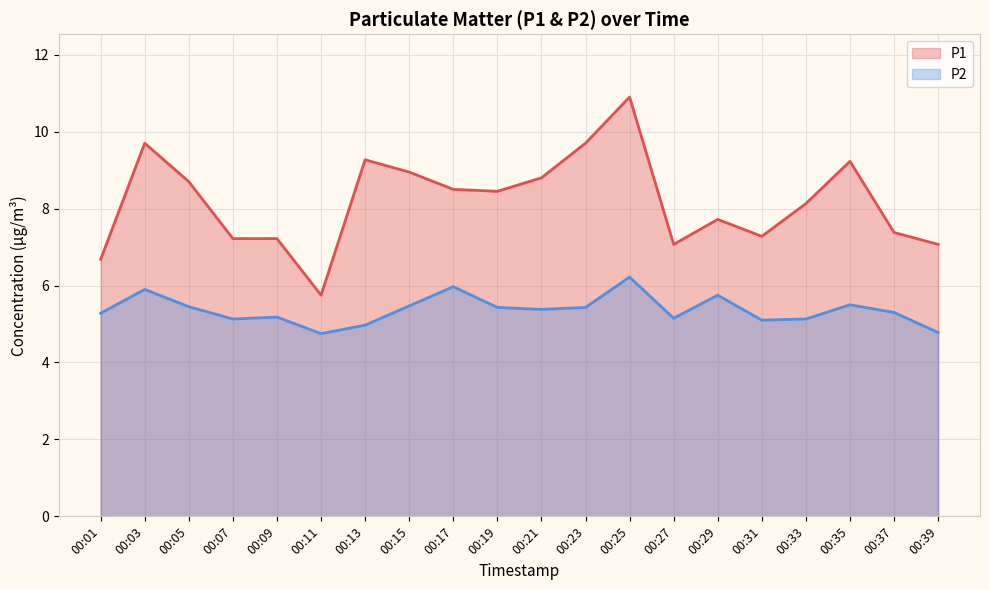

True or false: P1 and P2 intersect in this chart.

False